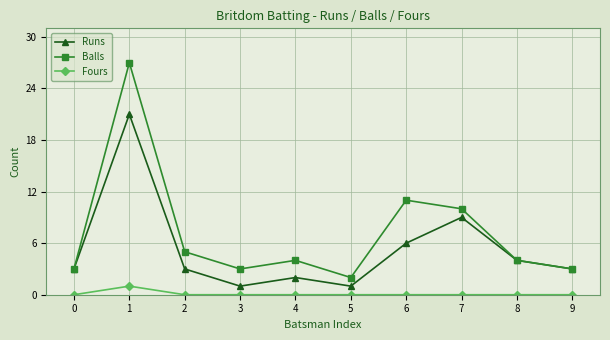

At how many categories does at least one series exceed 8?

3